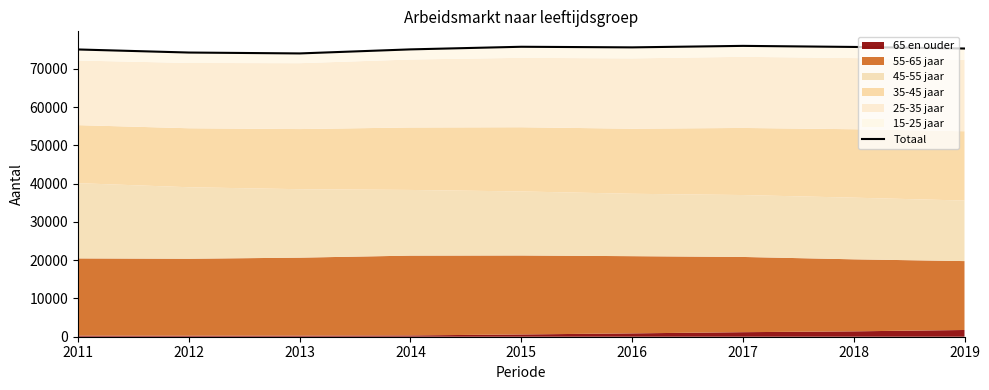

Reading left to right, what are all the values shown in this chart?

2011=75034	2012=74233	2013=73999	2014=75057	2015=75741	2016=75583	2017=75973	2018=75694	2019=75283